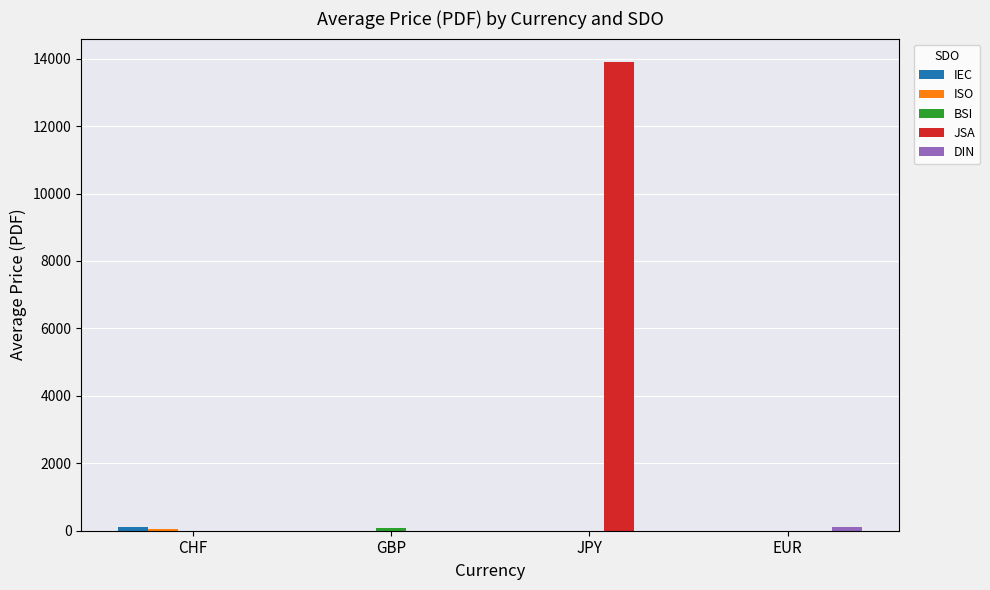

Which category has the highest value across all series?

JPY